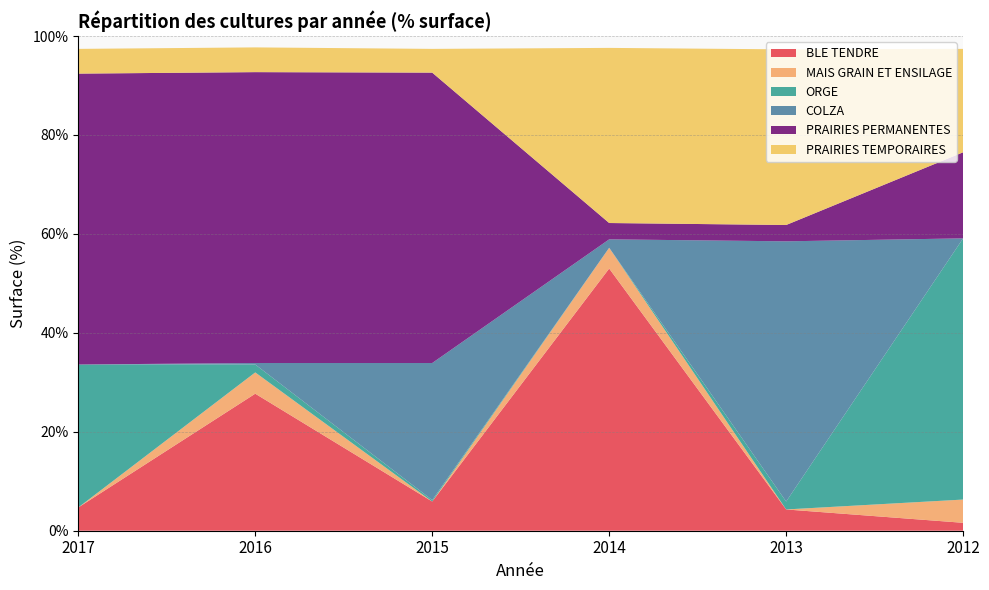

Reading left to right, extract all data points from this chart.

BLE TENDRE: 2017=4.7	2016=27.7	2015=5.9	2014=53.0	2013=4.3	2012=1.6
MAIS GRAIN ET ENSILAGE: 2017=0.0	2016=4.3	2015=0.0	2014=4.2	2013=0.0	2012=4.7
ORGE: 2017=28.9	2016=1.6	2015=0.3	2014=0.0	2013=1.6	2012=52.8
COLZA: 2017=0.0	2016=0.3	2015=27.7	2014=1.7	2013=52.6	2012=0.0
PRAIRIES PERMANENTES: 2017=58.8	2016=58.8	2015=58.7	2014=3.3	2013=3.3	2012=17.4
PRAIRIES TEMPORAIRES: 2017=5.0	2016=5.0	2015=4.8	2014=35.4	2013=35.5	2012=20.9